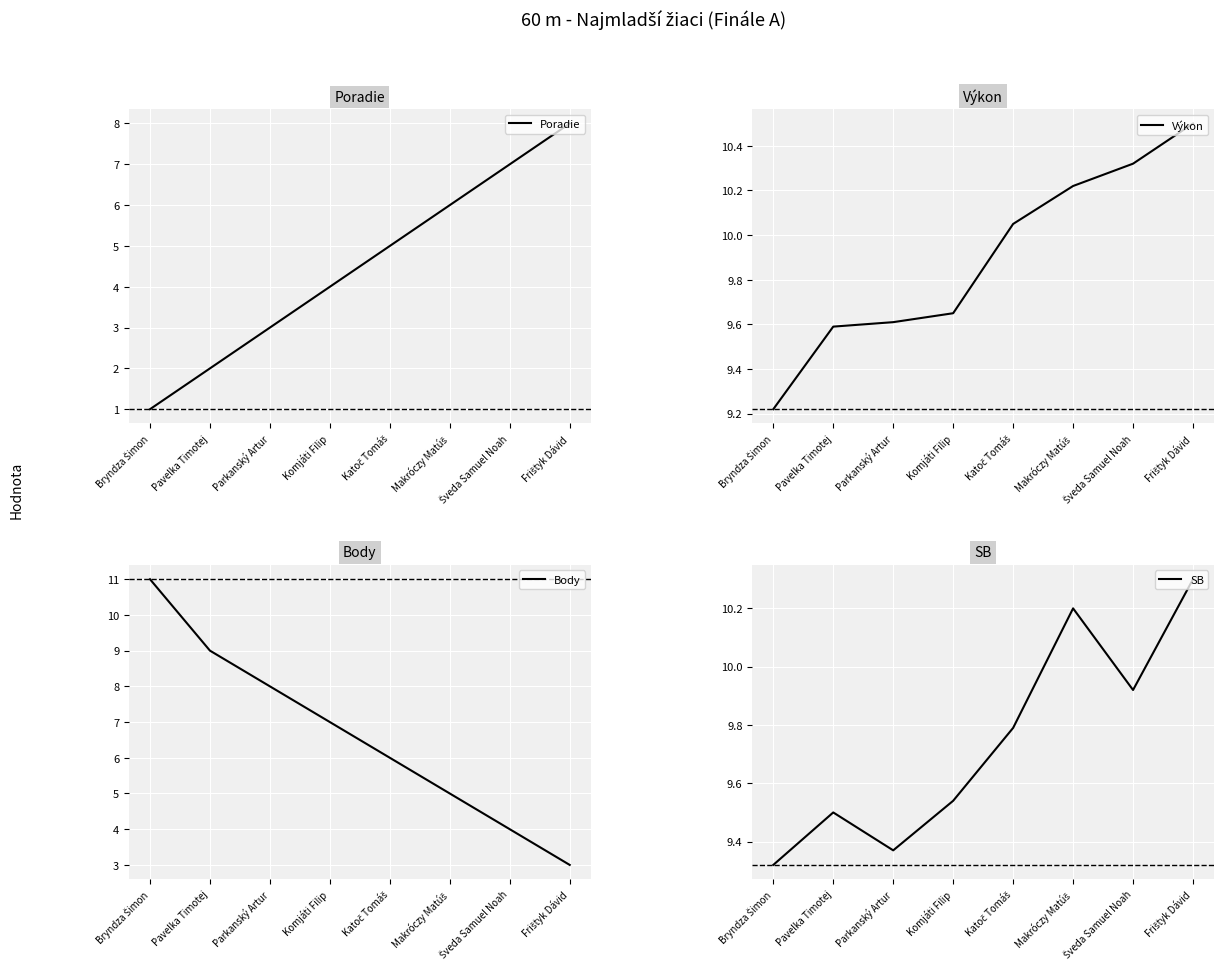

Reading left to right, list all the values displayed in this chart.

Poradie: 1.0	2.0	3.0	4.0	5.0	6.0	7.0	8.0
Výkon: 9.2	9.6	9.6	9.7	10.1	10.2	10.3	10.5
Body: 11.0	9.0	8.0	7.0	6.0	5.0	4.0	3.0
SB: 9.3	9.5	9.4	9.5	9.8	10.2	9.9	10.3